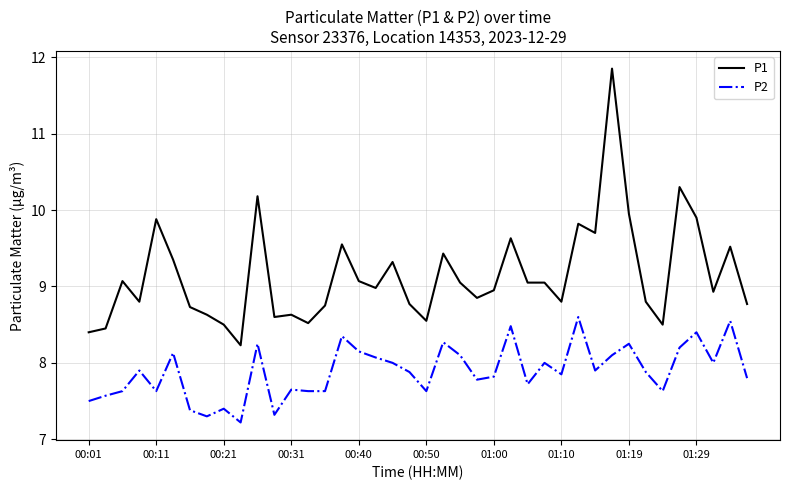

True or false: P1 and P2 cross at least once.

False